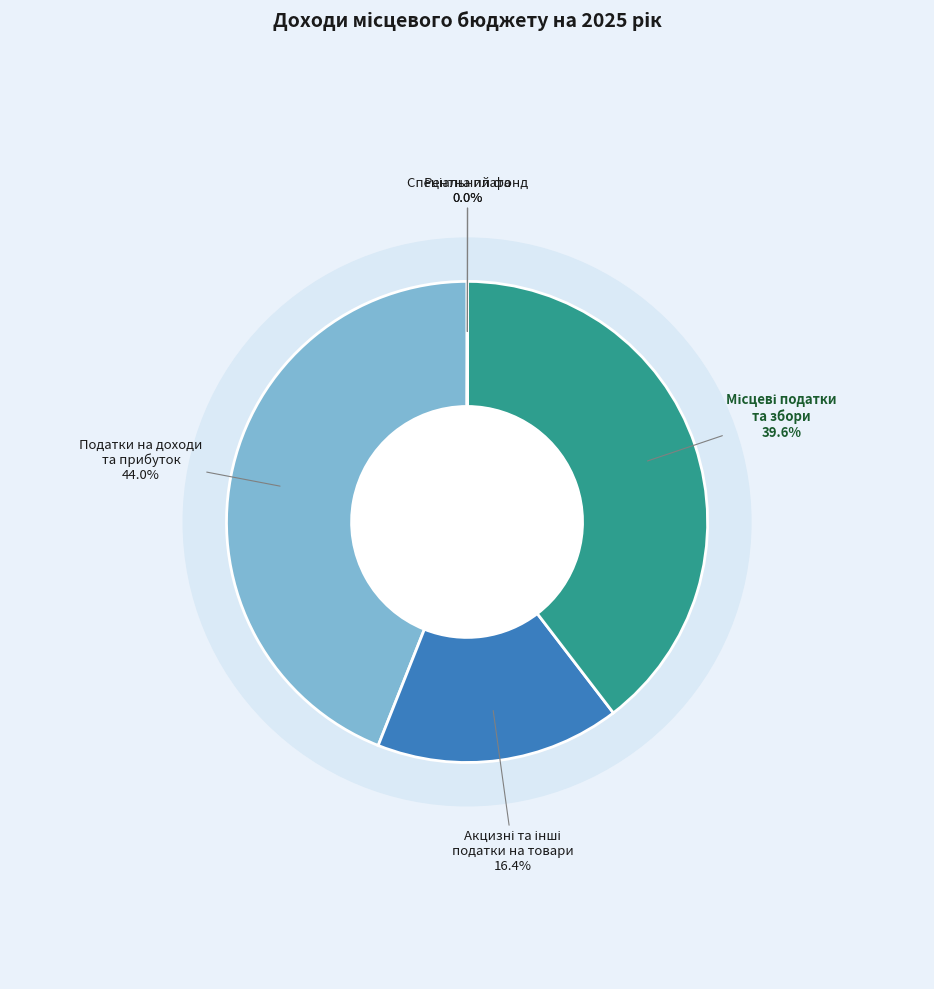

Is it true that Спеціальний фонд is 0% of the pie?

True